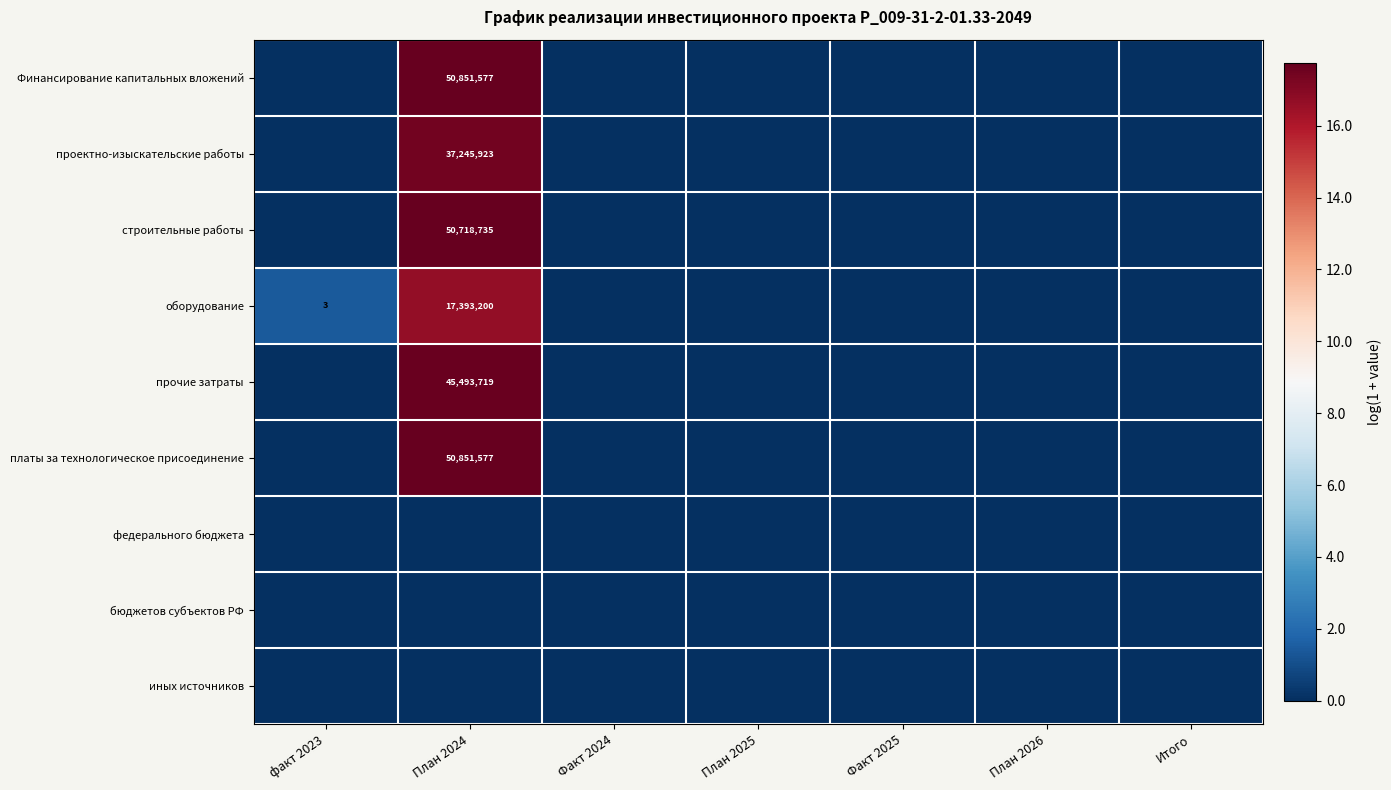

Which has a higher value, факт 2023 or План 2024?

План 2024